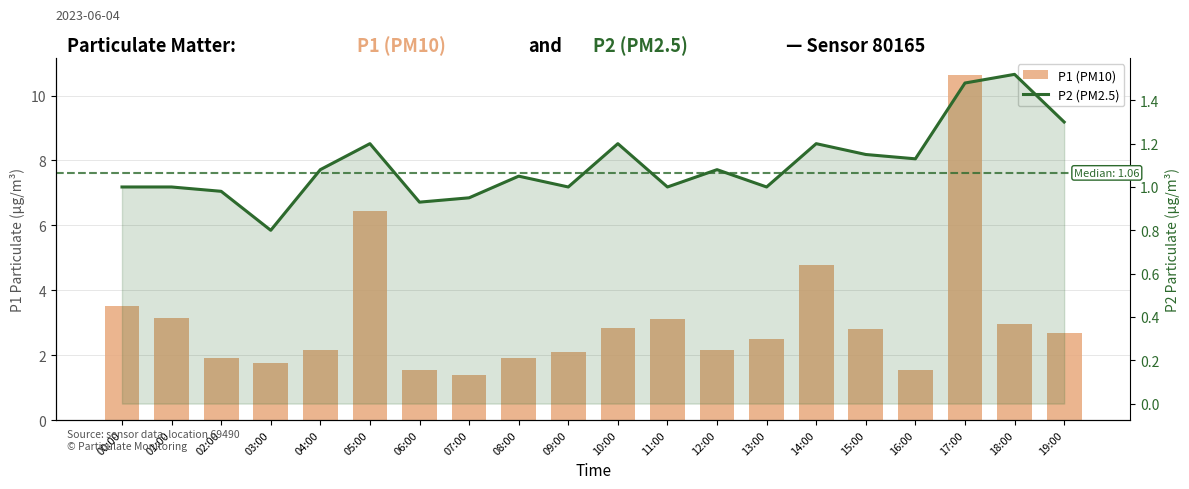

What is the total value across all series at 00:00?

4.5